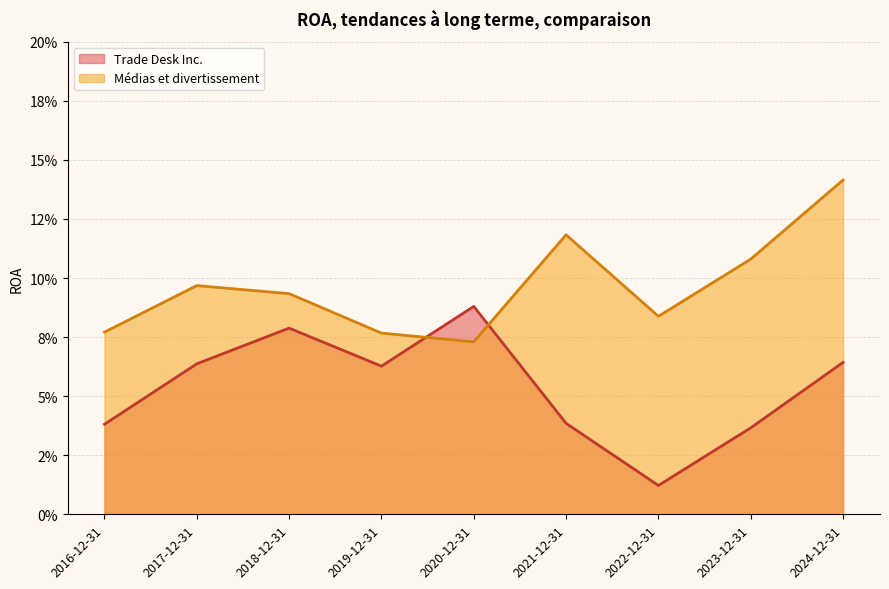

What are all the series names shown in the legend?

Trade Desk Inc., Médias et divertissement